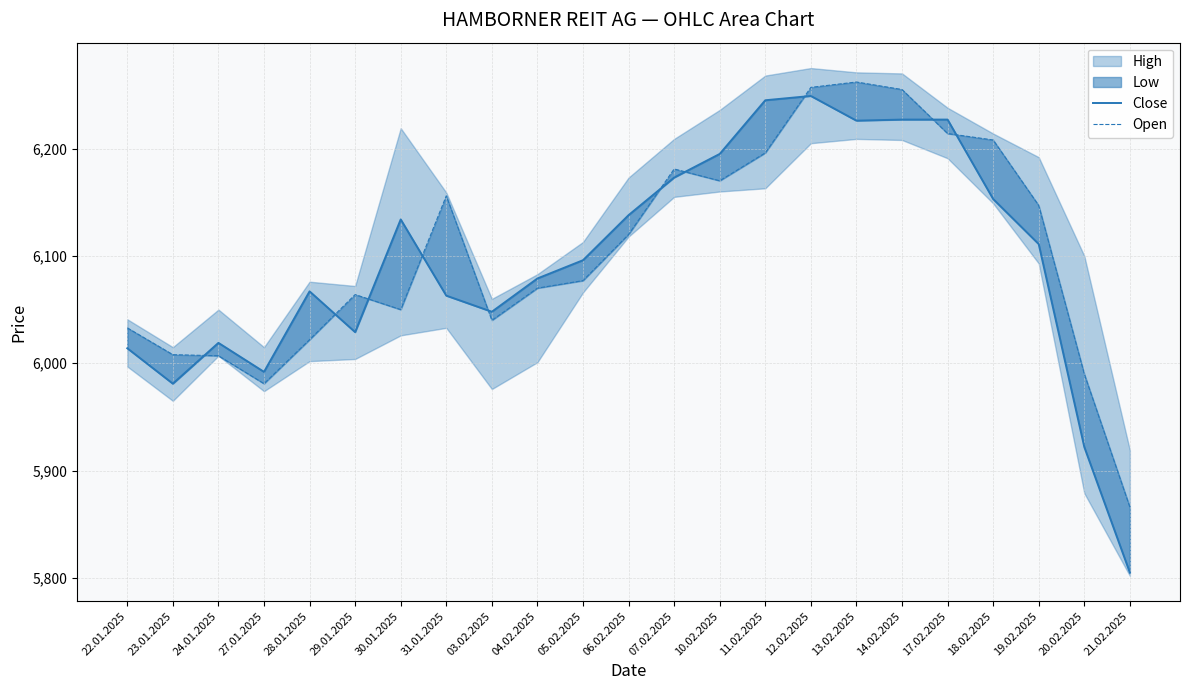

True or false: Close and Open cross at least once.

True